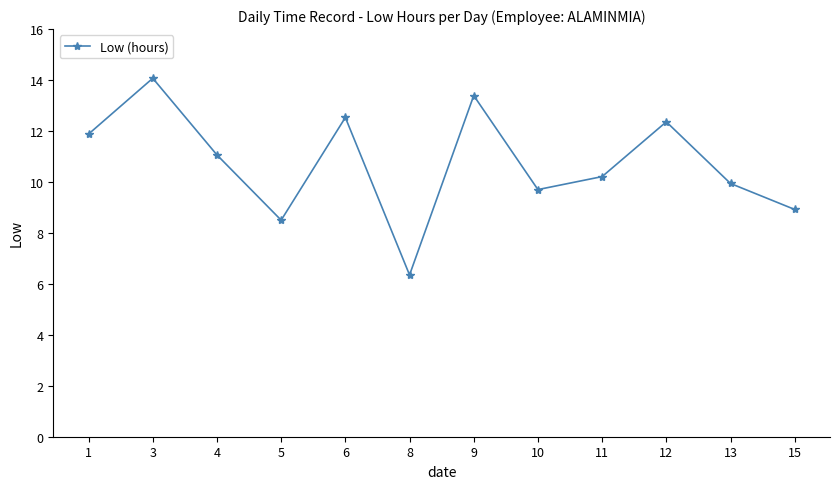

True or false: the data shows 12.5 at 5.

False